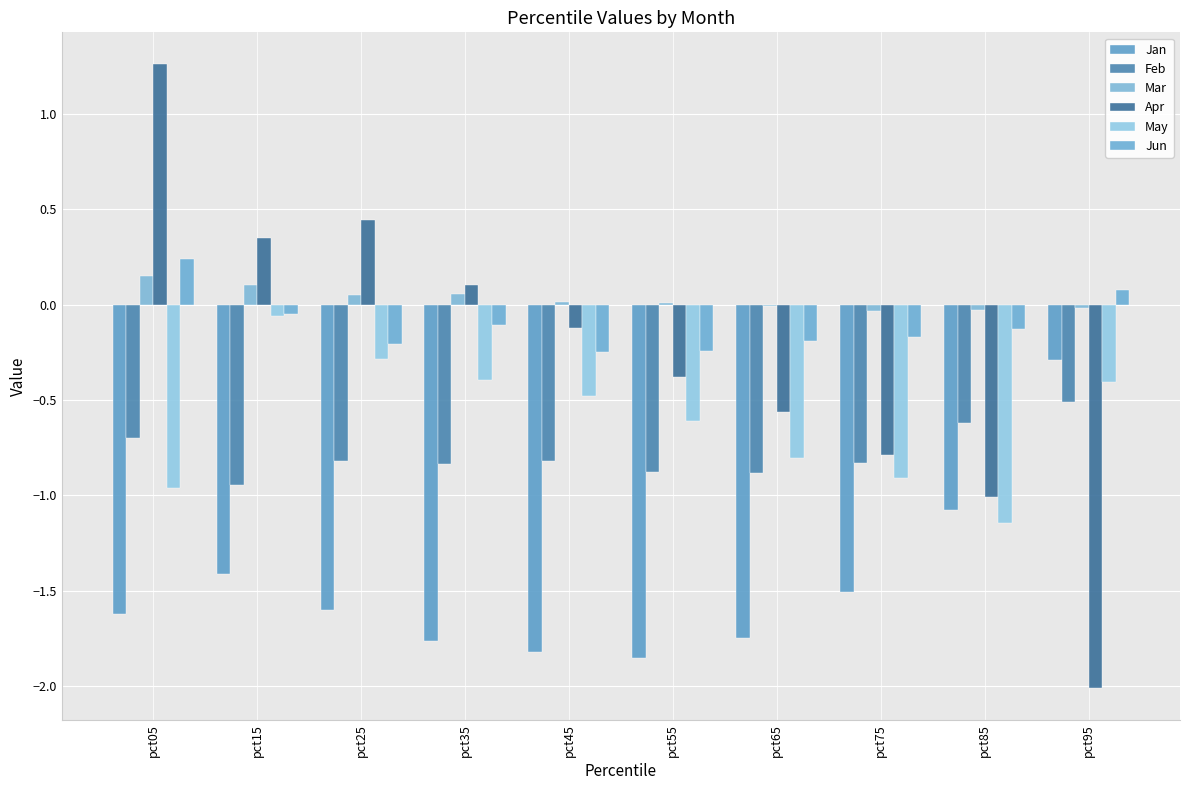

Is it true that Apr equals 0.4 at pct25?

True